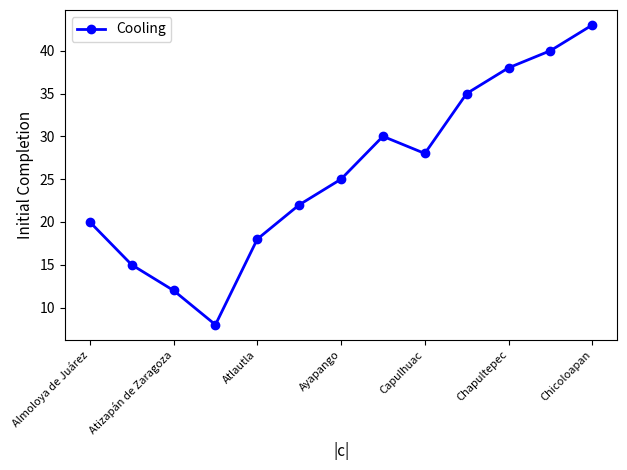

What is the smallest value displayed?

8